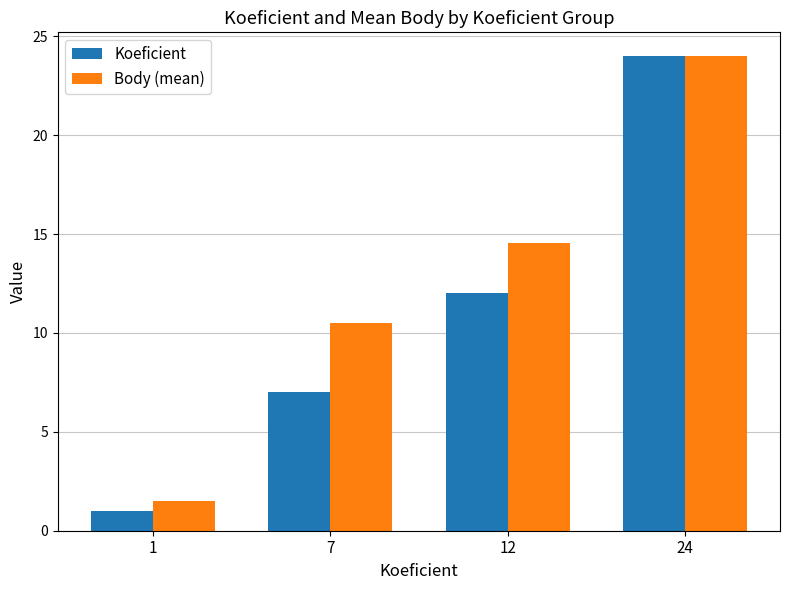

Where is Body (mean) nearest to the value 12?

7